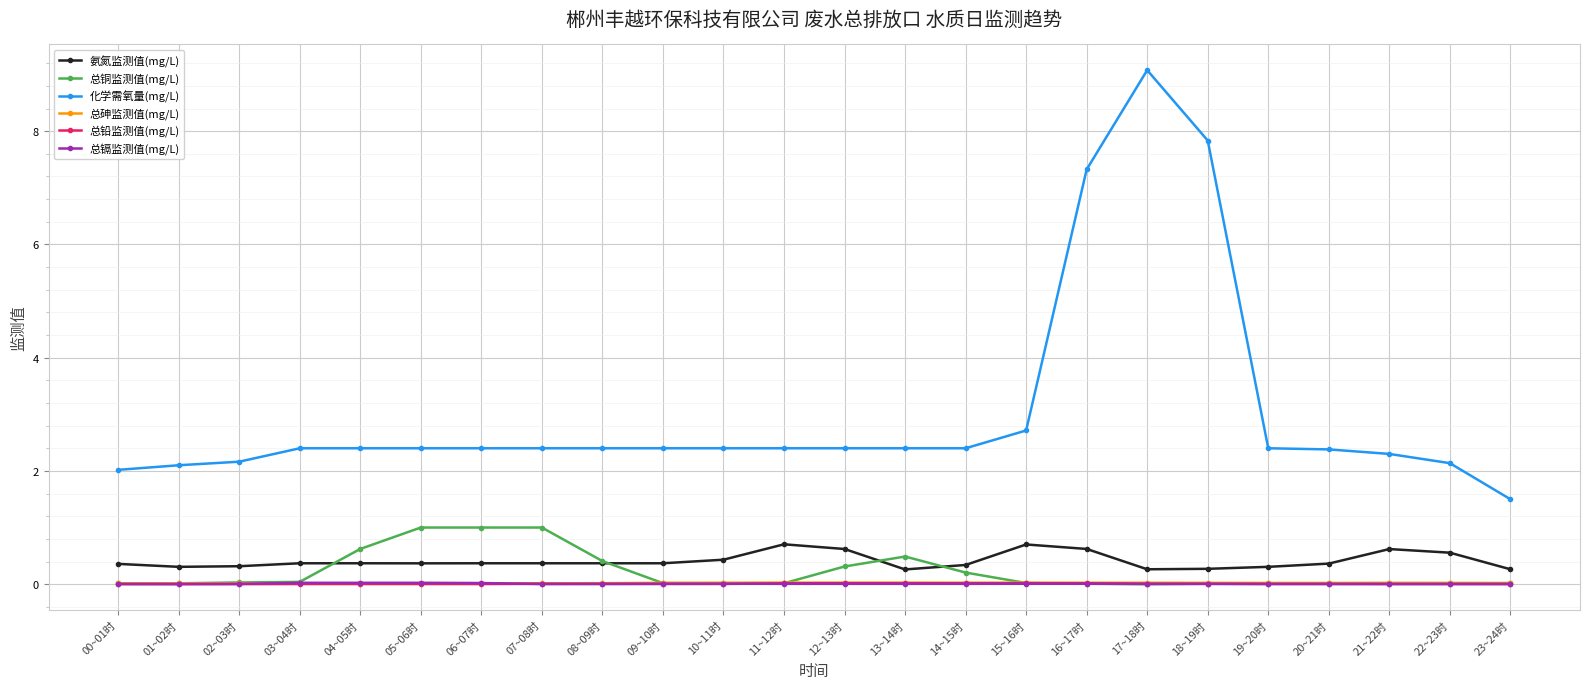

True or false: 化学需氧量(mg/L) and 氨氮监测值(mg/L) intersect in this chart.

False